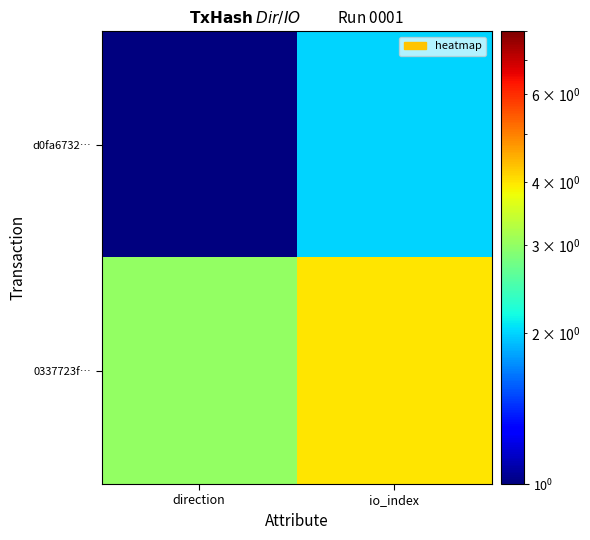

Rank the series by their maximum value, from highest to lowest.

0337723f…, d0fa6732…